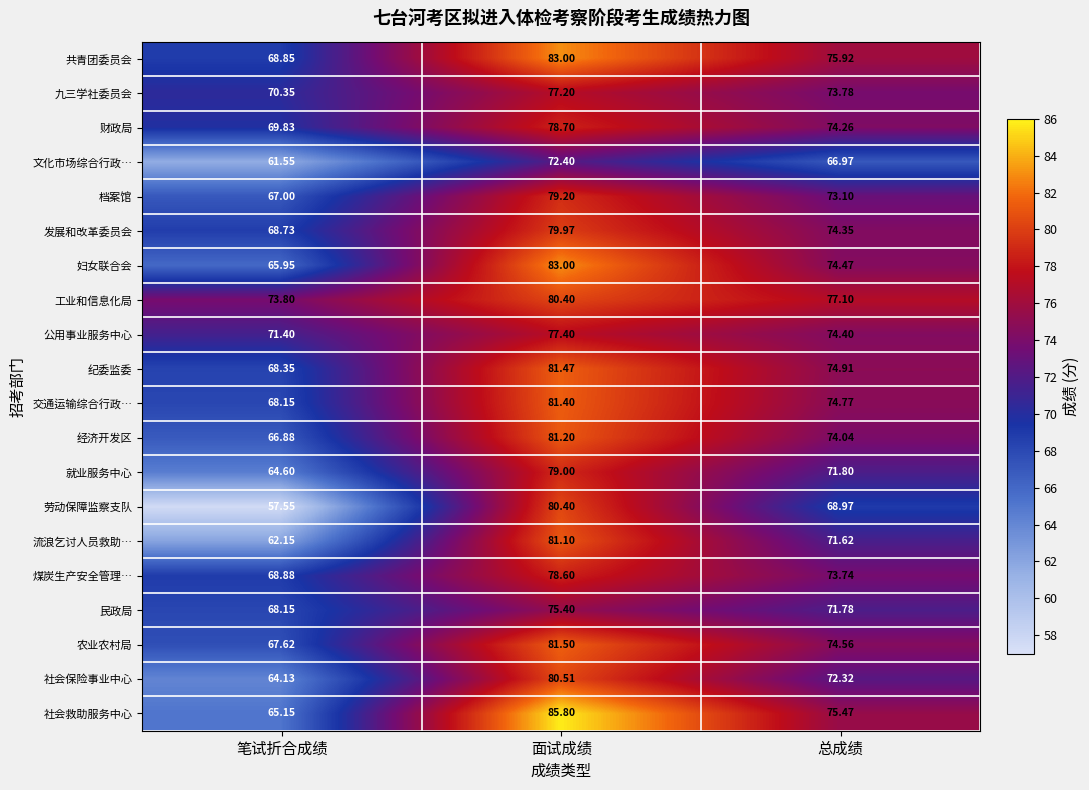

At which label is 煤炭生产安全管理… closest to 73?

总成绩